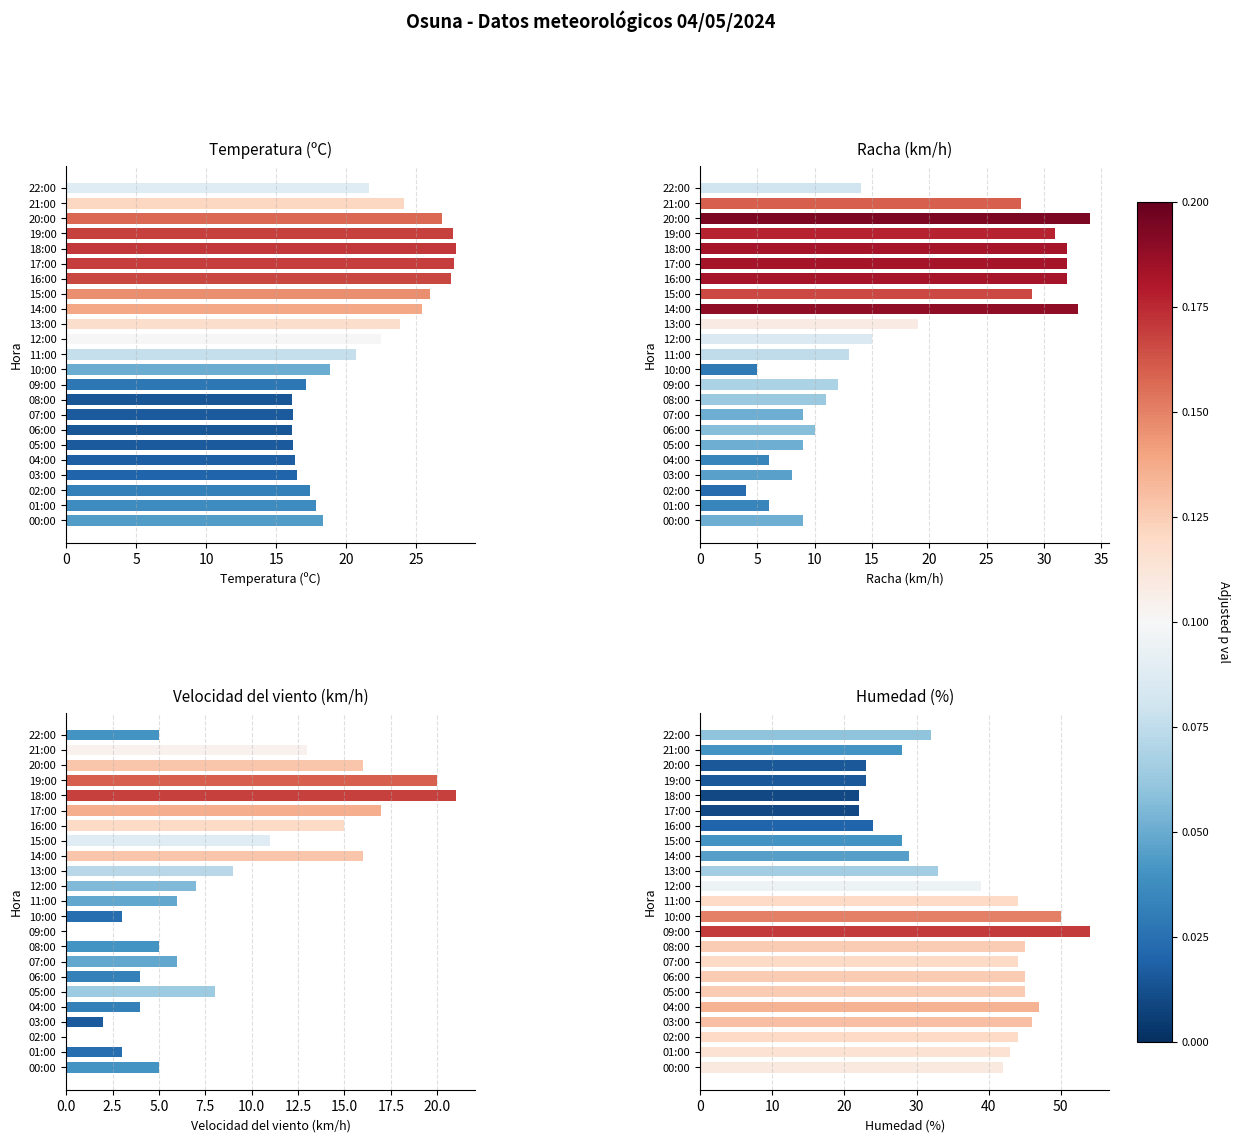

Is the value of Velocidad del viento (km/h) at 20 greater than the value of Racha (km/h) at 15?

No